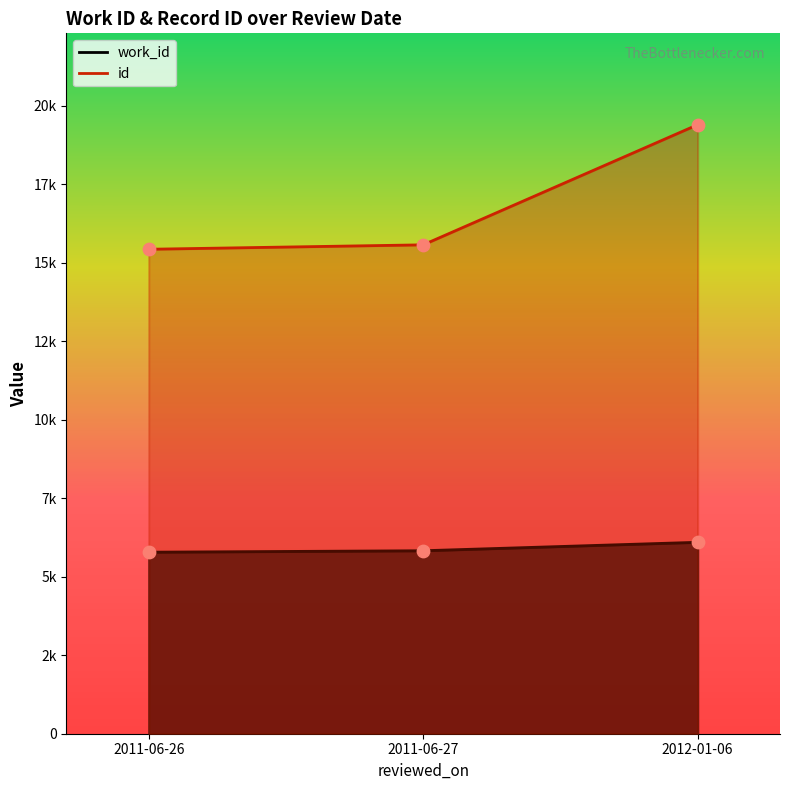

At how many categories does at least one series exceed 17504?

1